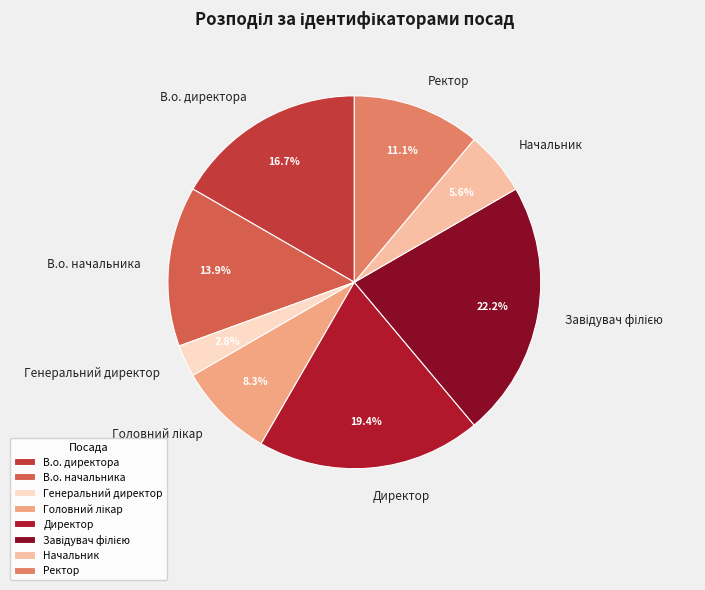

Does В.о. директора represent more than half of the total?

No